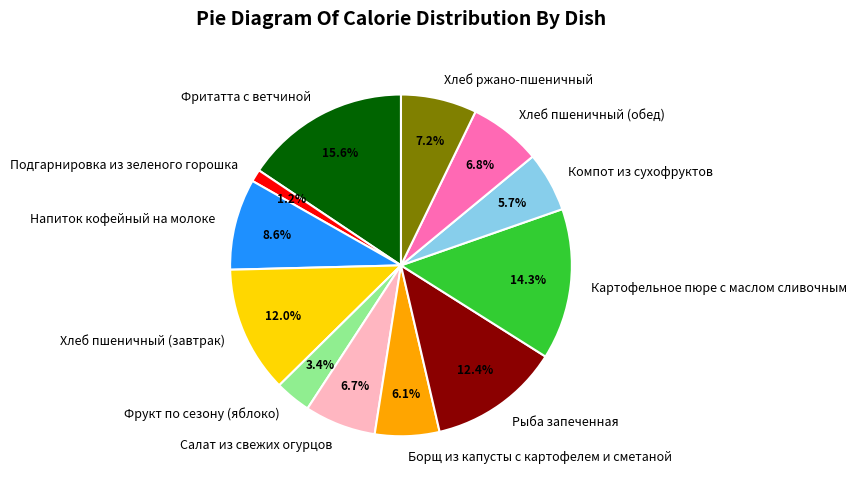

Combined, do Салат из свежих огурцов and Фритатта с ветчиной account for over 50%?

No